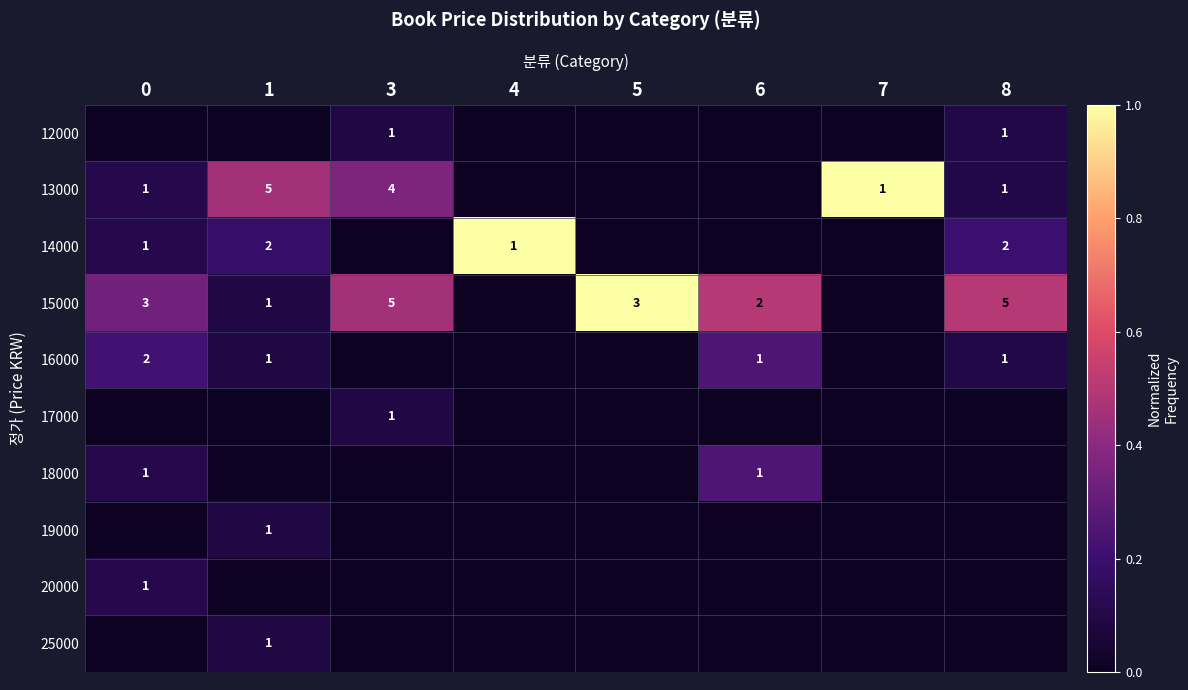

The 16000 series shows 2 at 0. True or false?

True